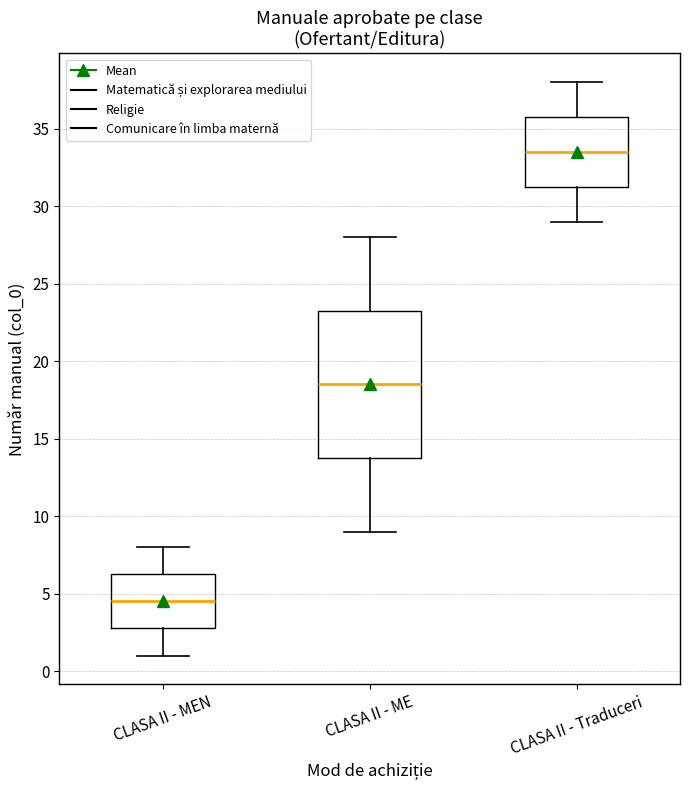

Reading left to right, read every box against the y-axis: the position of its median line, the range the box covers, and the ends of its whiskers. The values are not printed on the chart, so give them approximately, as read against the axis.

CLASA II - MEN: median 4.5, box 3.0 to 6.5, whiskers 1.0 to 8.0
CLASA II - ME: median 18.5, box 14.0 to 23.5, whiskers 9.0 to 28.0
CLASA II - Traduceri: median 33.5, box 31.5 to 36.0, whiskers 29.0 to 38.0